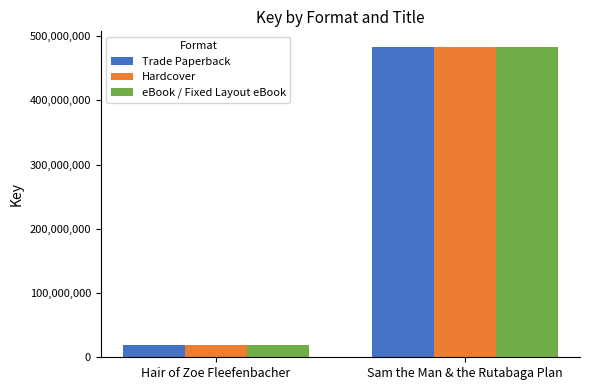

What is the difference between the eBook / Fixed Layout eBook values at Sam the Man & the Rutabaga Plan and Hair of Zoe Fleefenbacher?

463845162